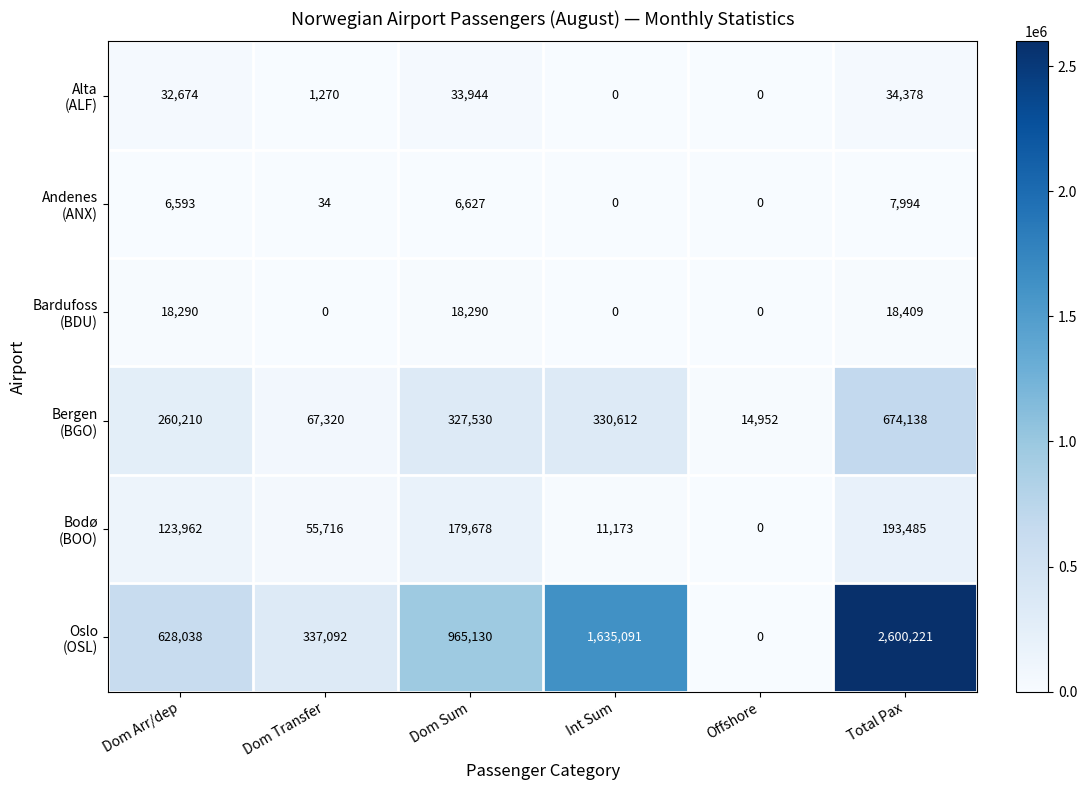

What is the spread (max minus min) of values at Total Pax?

2592227